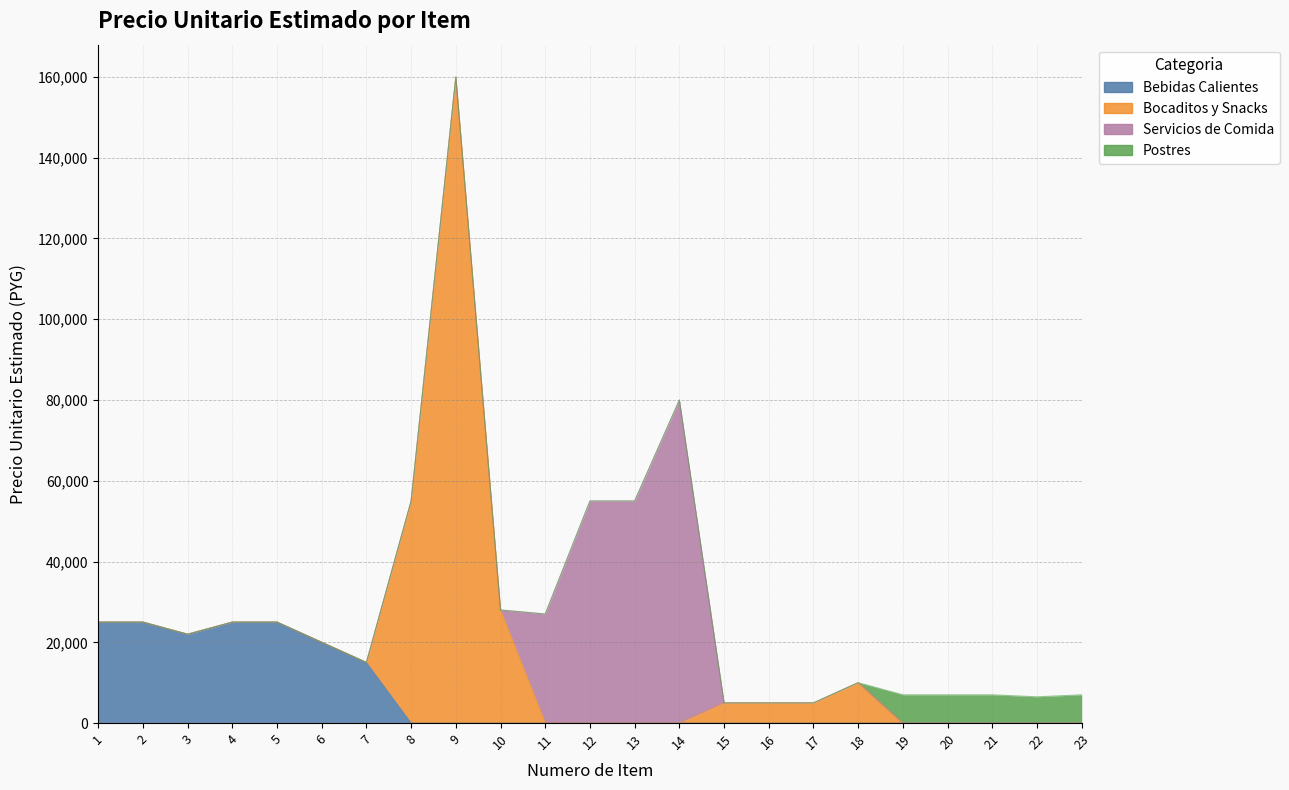

Reading left to right, transcribe all the data shown in this chart.

Bebidas Calientes: 25000	25000	22000	25000	25000	20000	15000	0	0	0	0	0	0	0	0	0	0	0	0	0	0	0	0
Bocaditos y Snacks: 0	0	0	0	0	0	0	55000	160000	28000	0	0	0	0	5000	5000	5000	10000	0	0	0	0	0
Servicios de Comida: 0	0	0	0	0	0	0	0	0	0	27000	55000	55000	80000	0	0	0	0	0	0	0	0	0
Postres: 0	0	0	0	0	0	0	0	0	0	0	0	0	0	0	0	0	0	7000	7000	7000	6500	7000